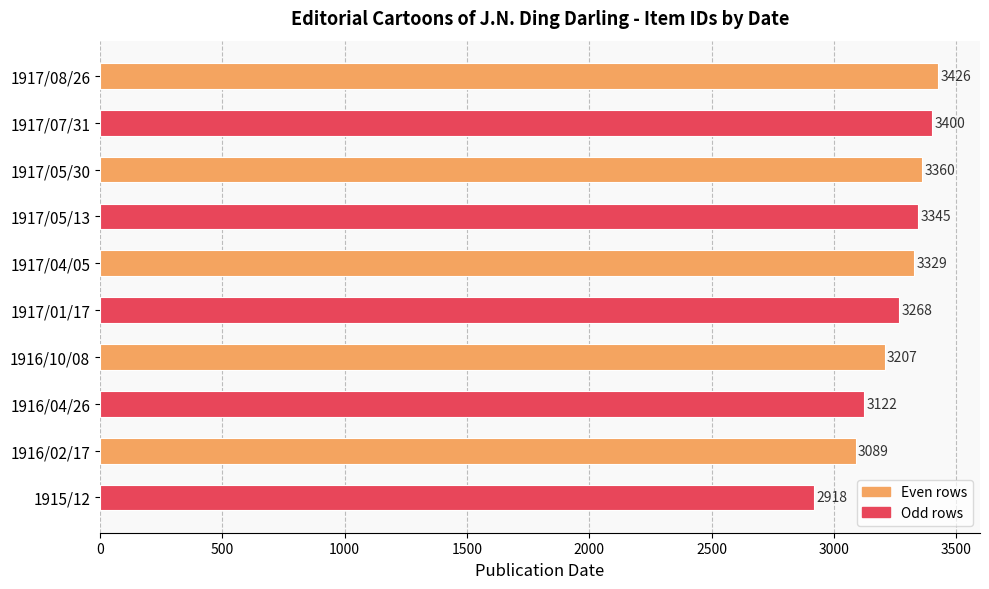

List the labels in order of value, smallest first.

1915/12, 1916/02/17, 1916/04/26, 1916/10/08, 1917/01/17, 1917/04/05, 1917/05/13, 1917/05/30, 1917/07/31, 1917/08/26